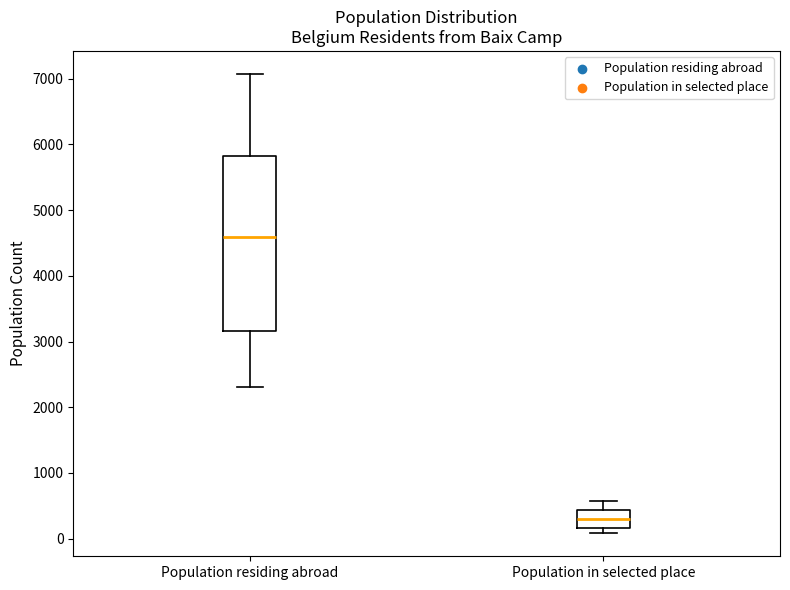

Which box's median line is the highest?

Population residing abroad